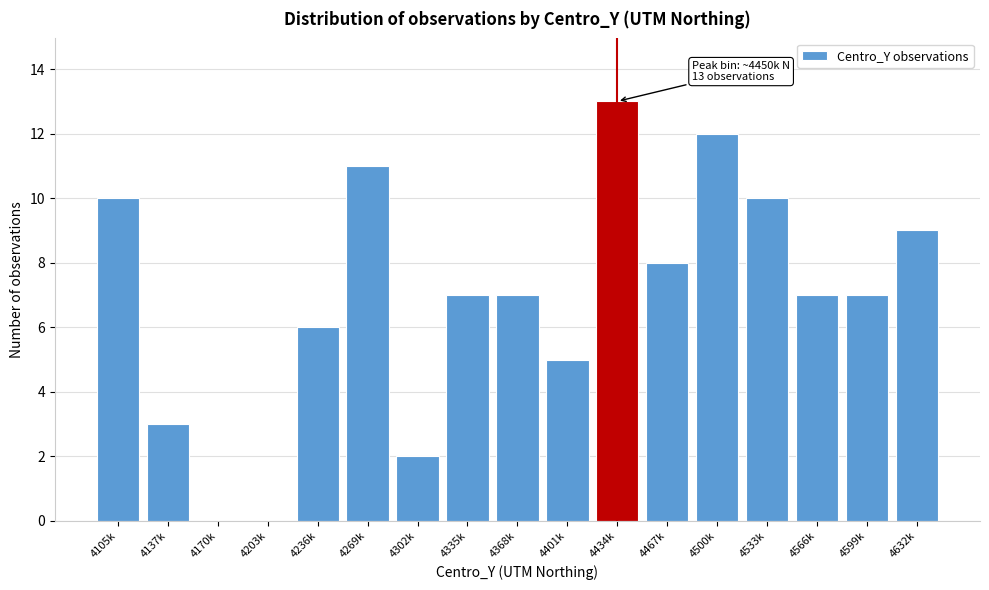

Reading left to right, what are all the values shown in this chart?

4105k=10	4137k=3	4170k=0	4203k=0	4236k=6	4269k=11	4302k=2	4335k=7	4368k=7	4401k=5	4434k=13	4467k=8	4500k=12	4533k=10	4566k=7	4599k=7	4632k=9